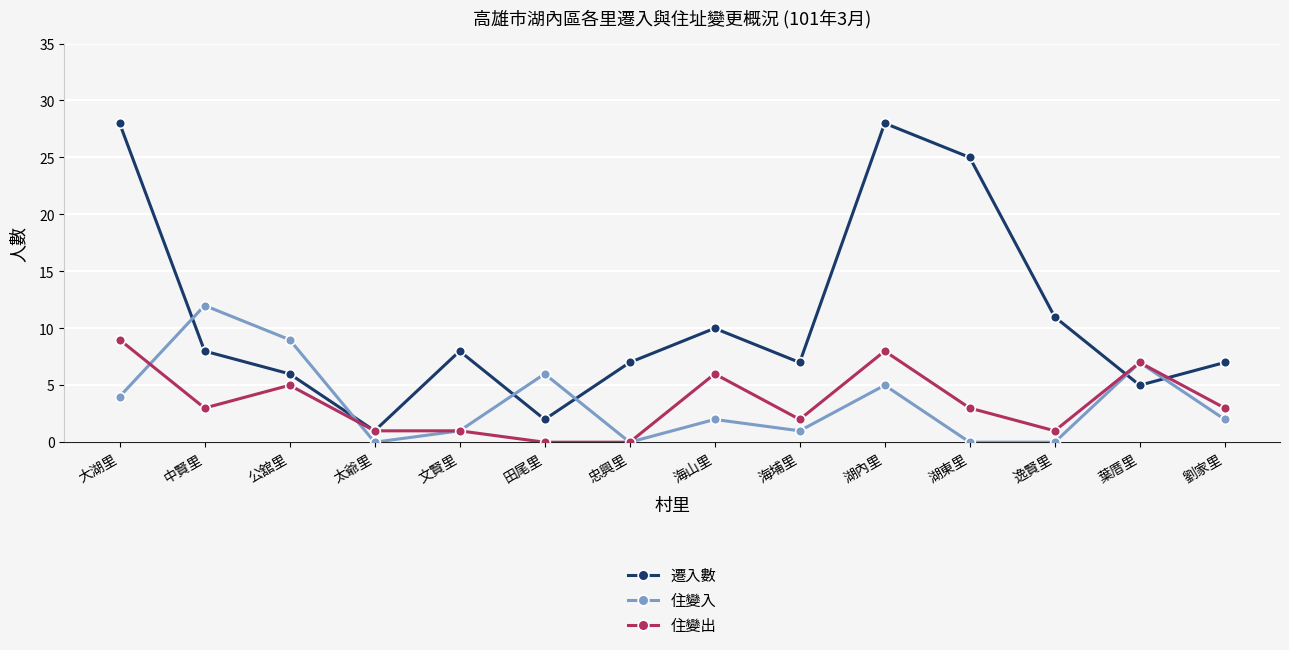

Between which two adjacent categories do 住變入 and 遷入數 first intersect?

大湖里 and 中賢里